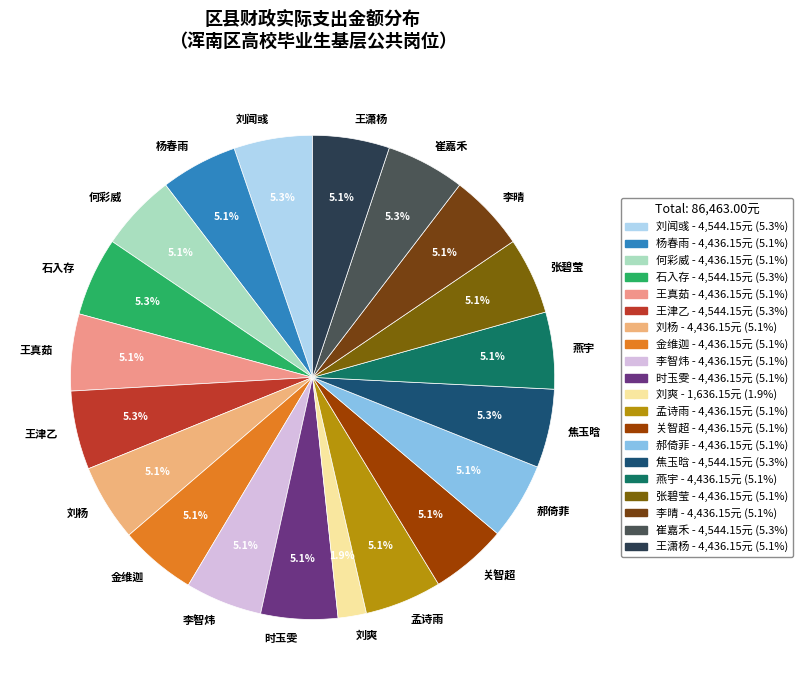

Is it true that 何彩威 is 14% of the pie?

False